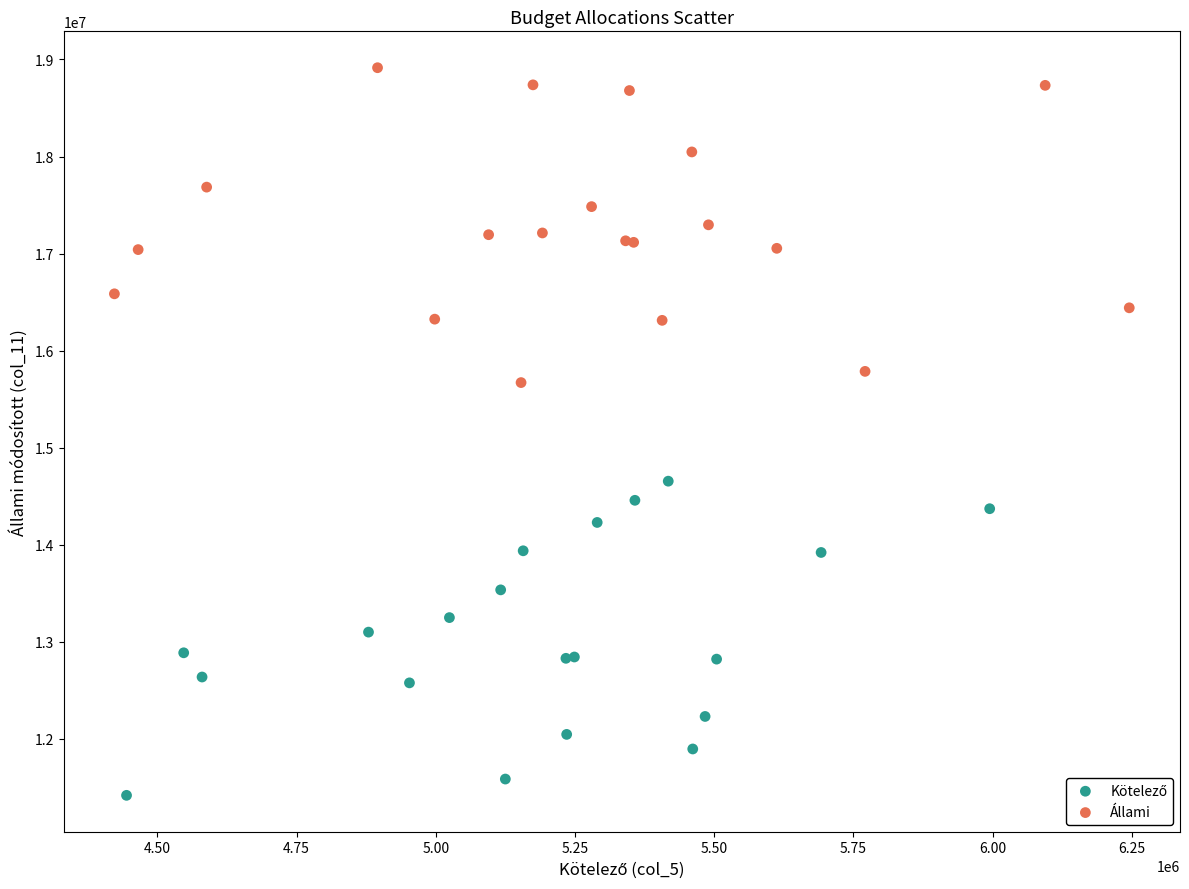

Which series reaches the maximum Y coordinate?

Állami